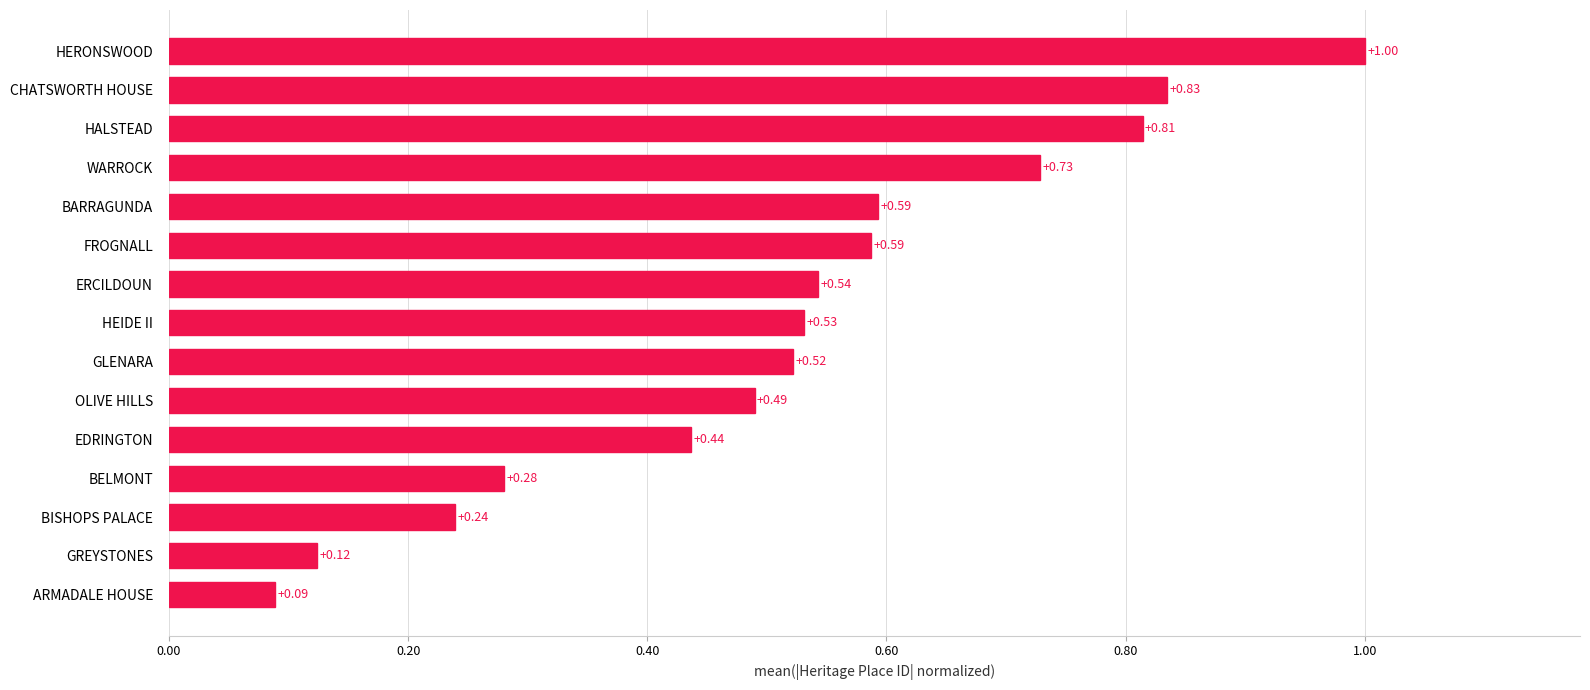

Are the bars grouped side by side (vs. stacked)?

No